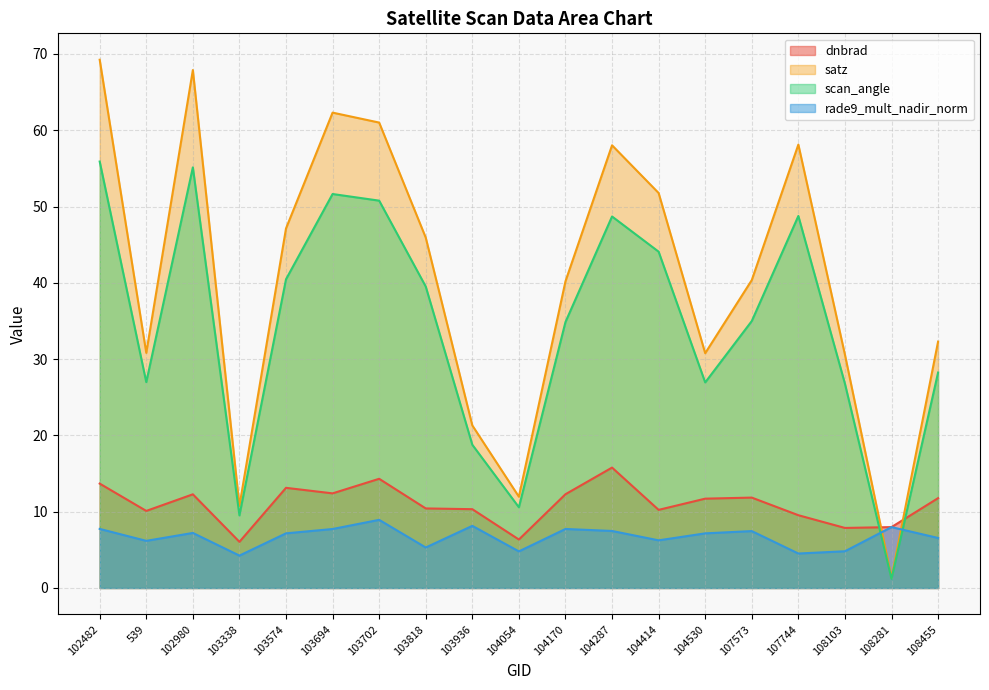

How many times do dnbrad and scan_angle cross each other?

2